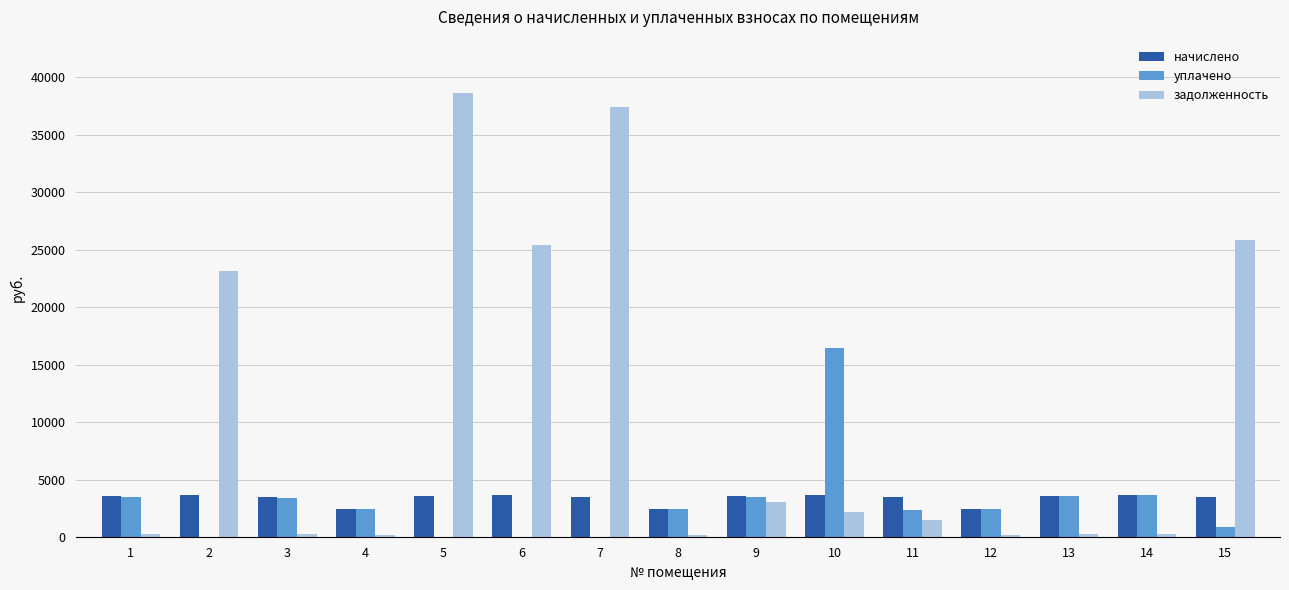

What is the total value across all series at 6?

29047.7